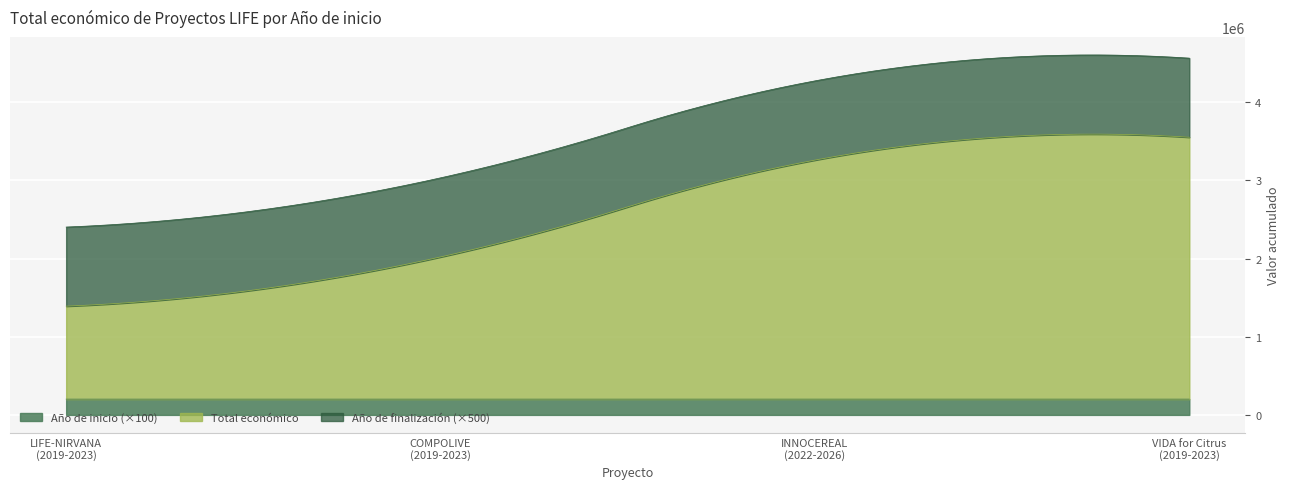

How many interior local peaks does the Año de inicio series have?

1